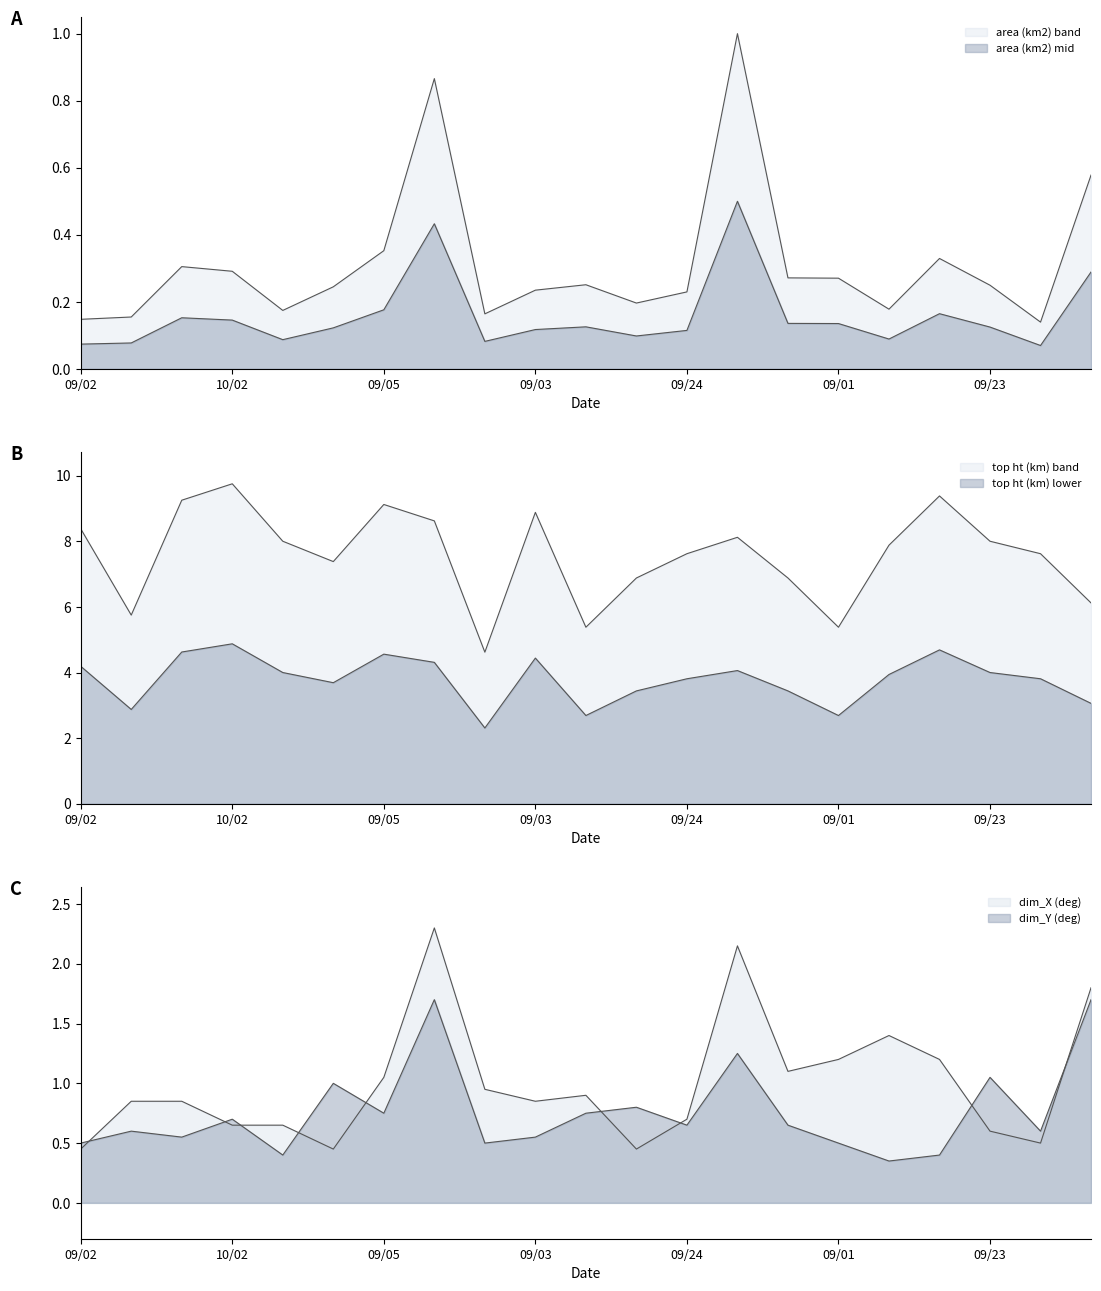

What is the approximate value of dim_Y (deg) at 09/02?

0.5